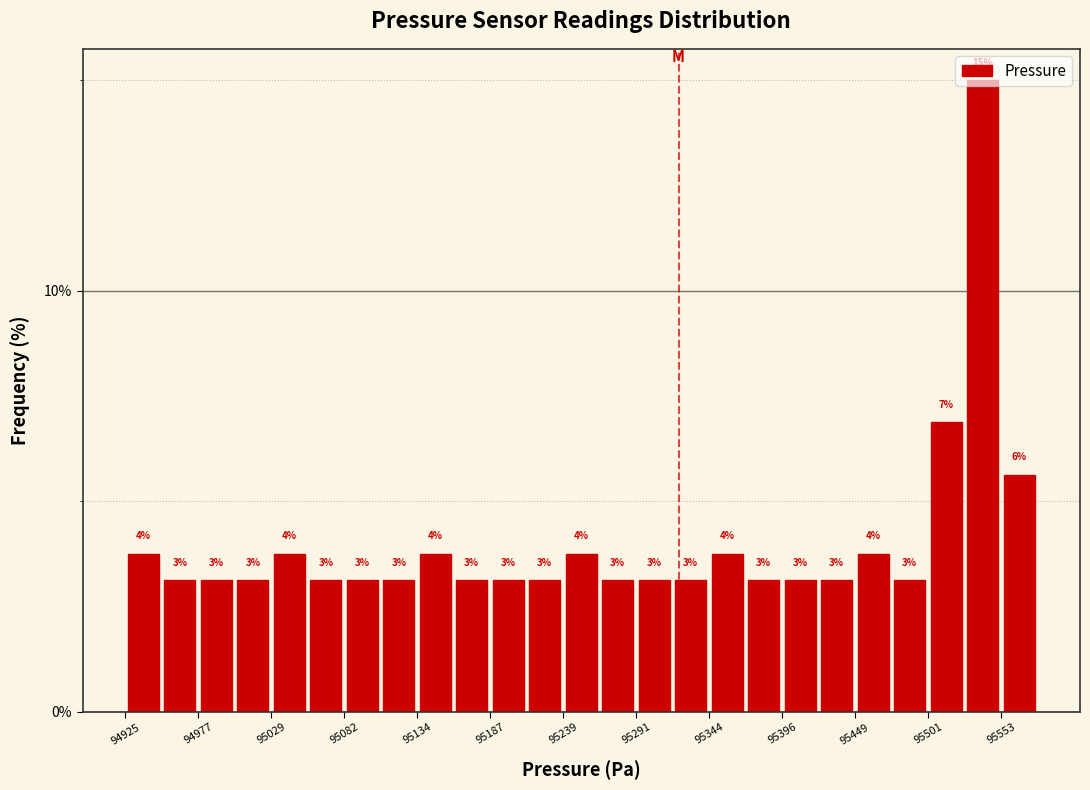

Read against the x-axis, roughly where is the centre of the tallest bar?

95540